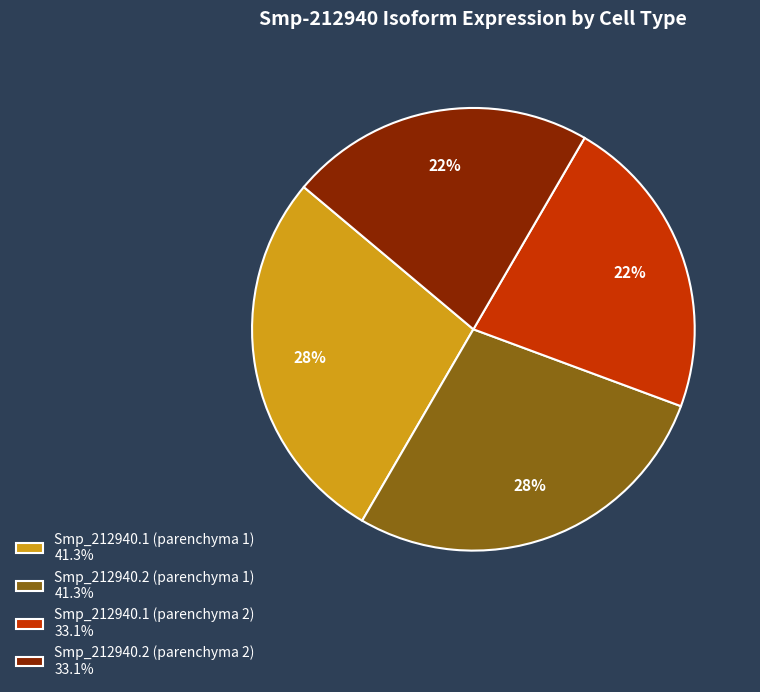

To the nearest percent, what is the average slice percentage?

25%